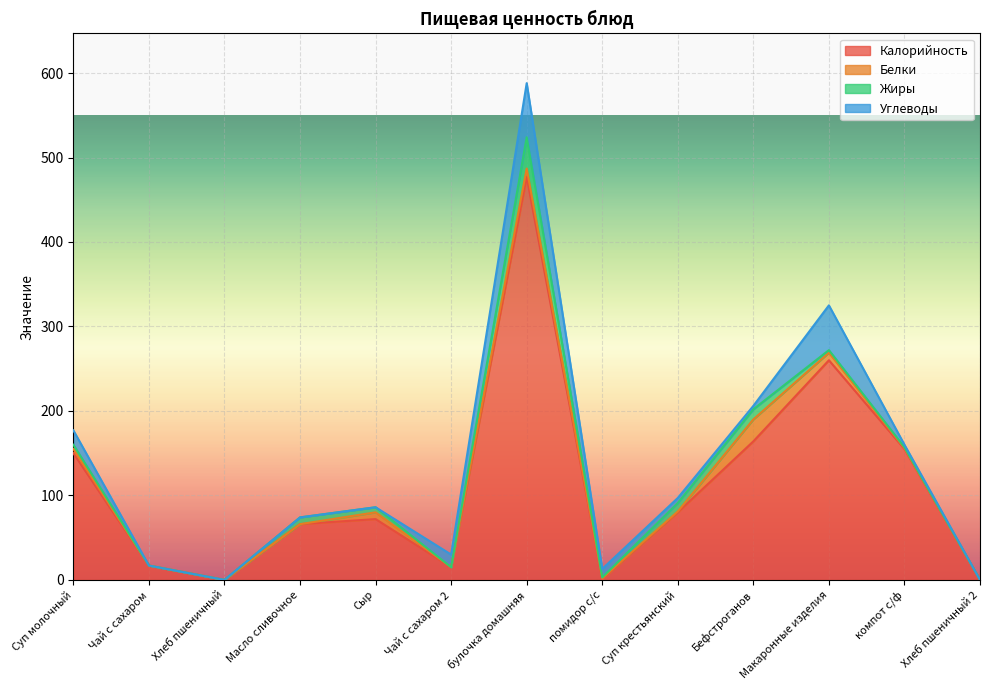

Between Масло сливочное and Чай с сахаром, which is larger?

Масло сливочное